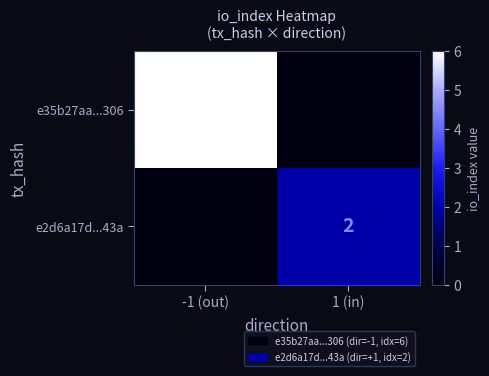

At which category is the sum across all series the highest?

-1 (out)